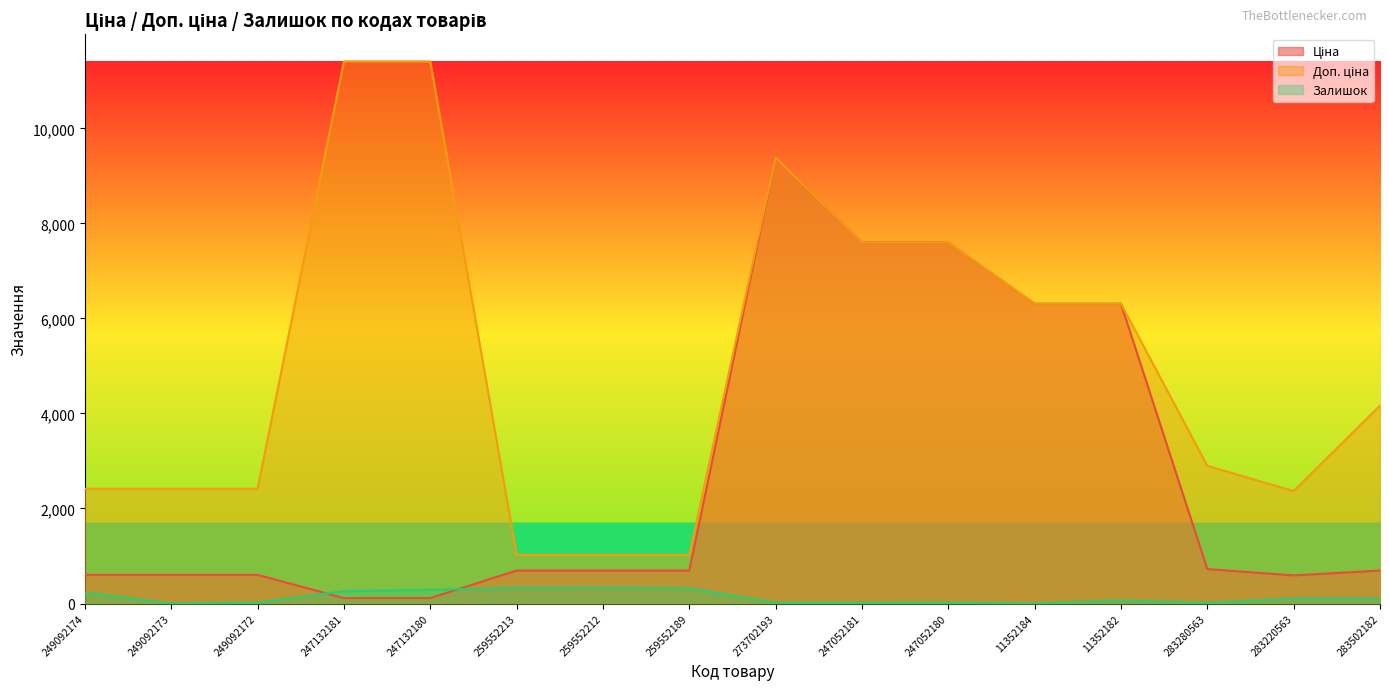

At which category is the sum across all series the highest?

273702193